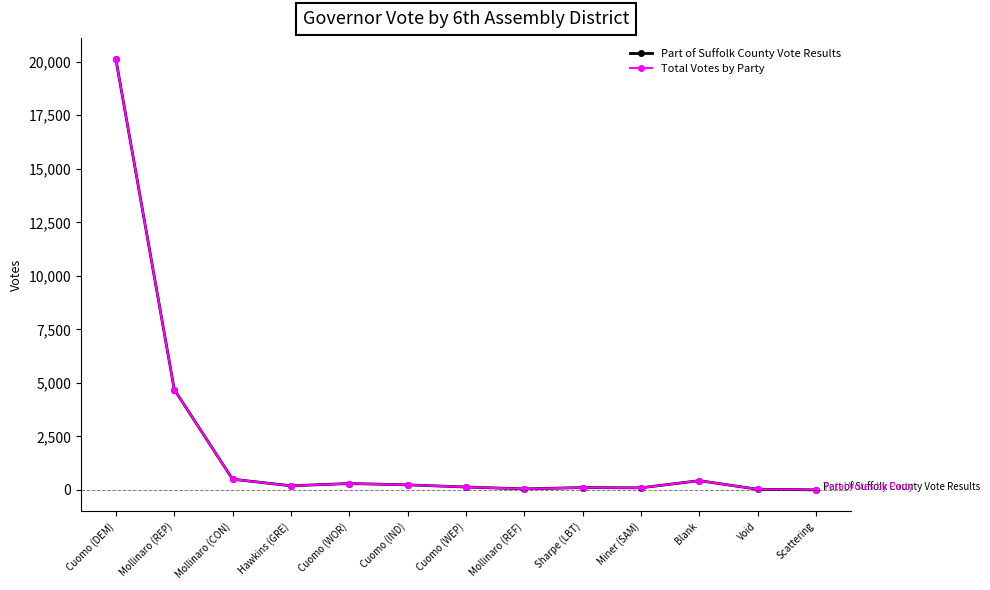

The Part of Suffolk County Vote Results series shows 113 at Sharpe (LBT). True or false?

True